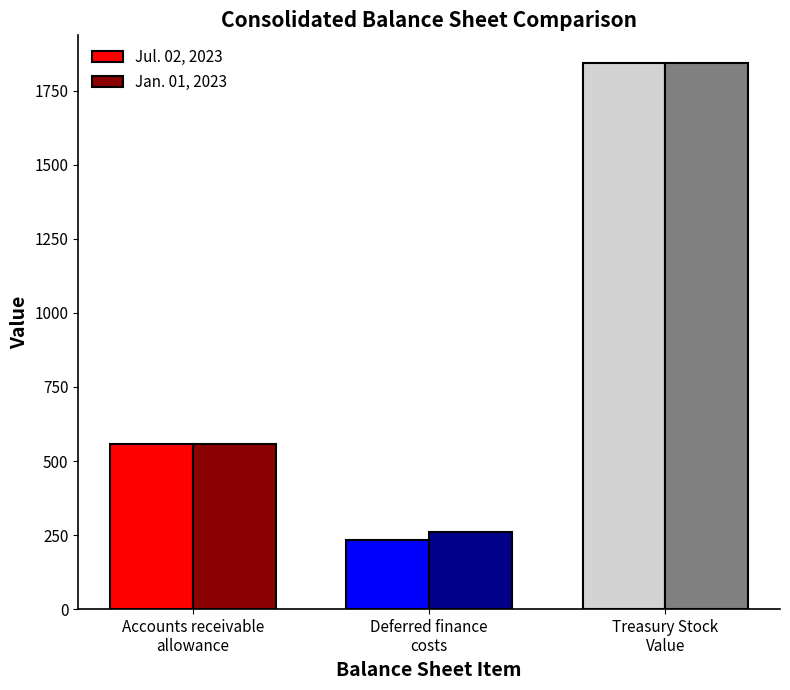

What is the average value of the Jul. 02, 2023 series?

878